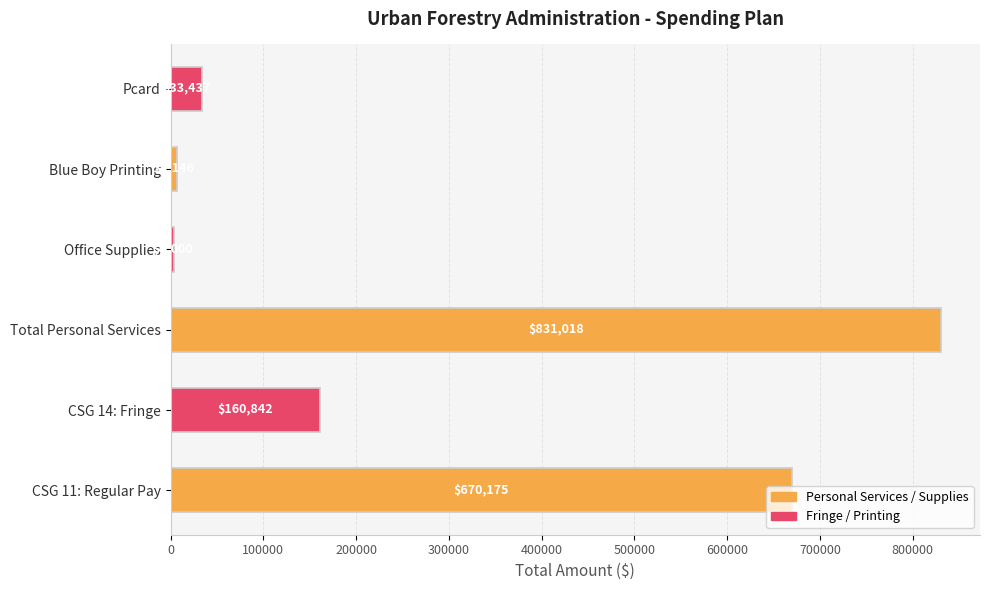

The value at CSG 14: Fringe is 160842.1. True or false?

True